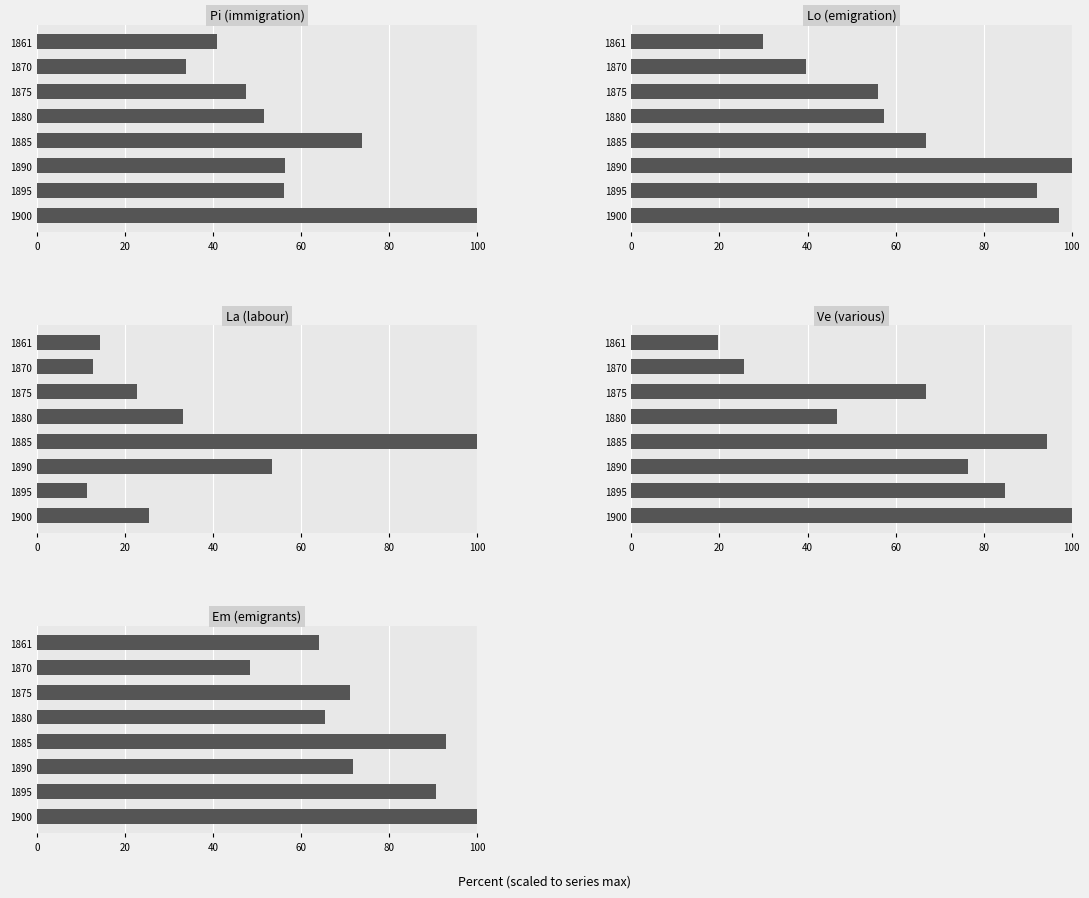

At how many categories does at least one series exceed 77?

4